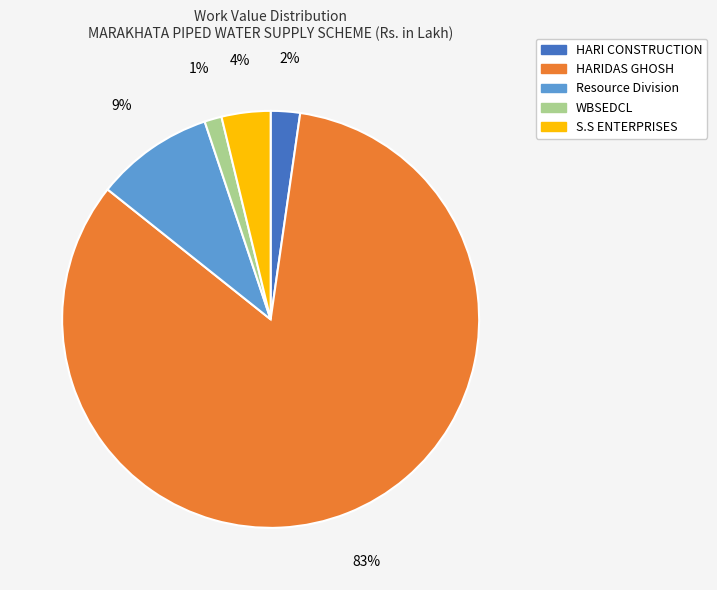

Count the number of slices in the pie.

5